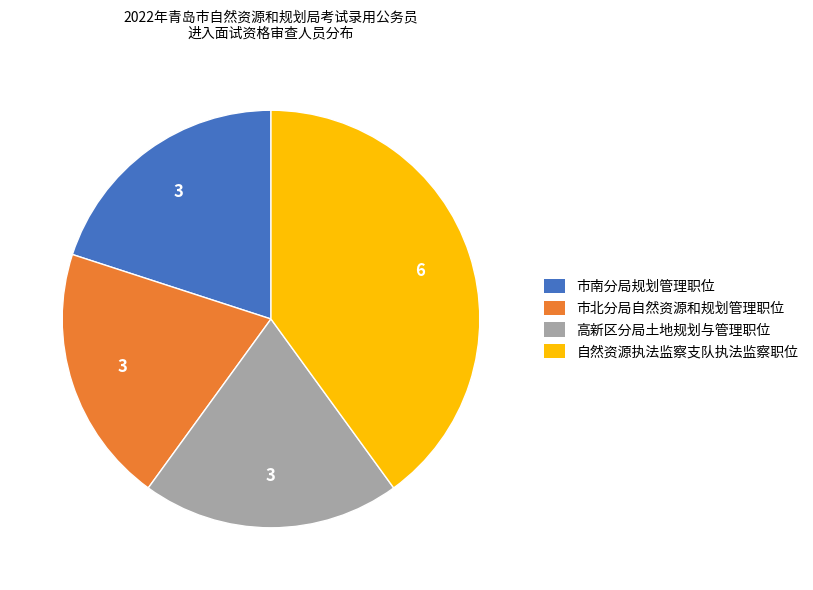

Is 高新区分局土地规划与管理职位 the majority of the pie?

No